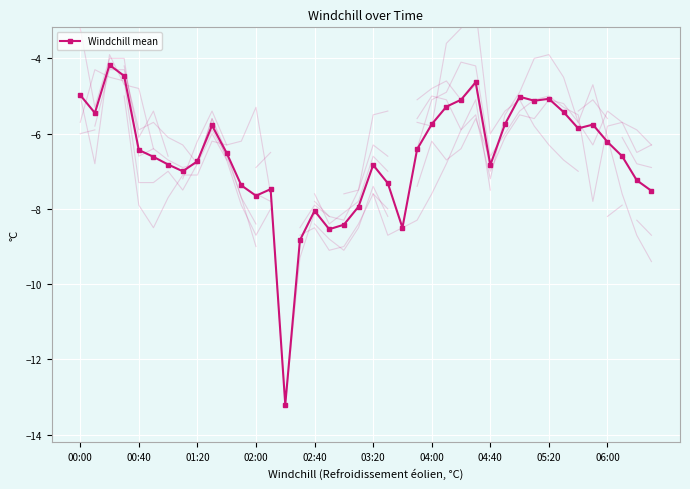

What is the lowest value of the Windchill mean series?

-13.2